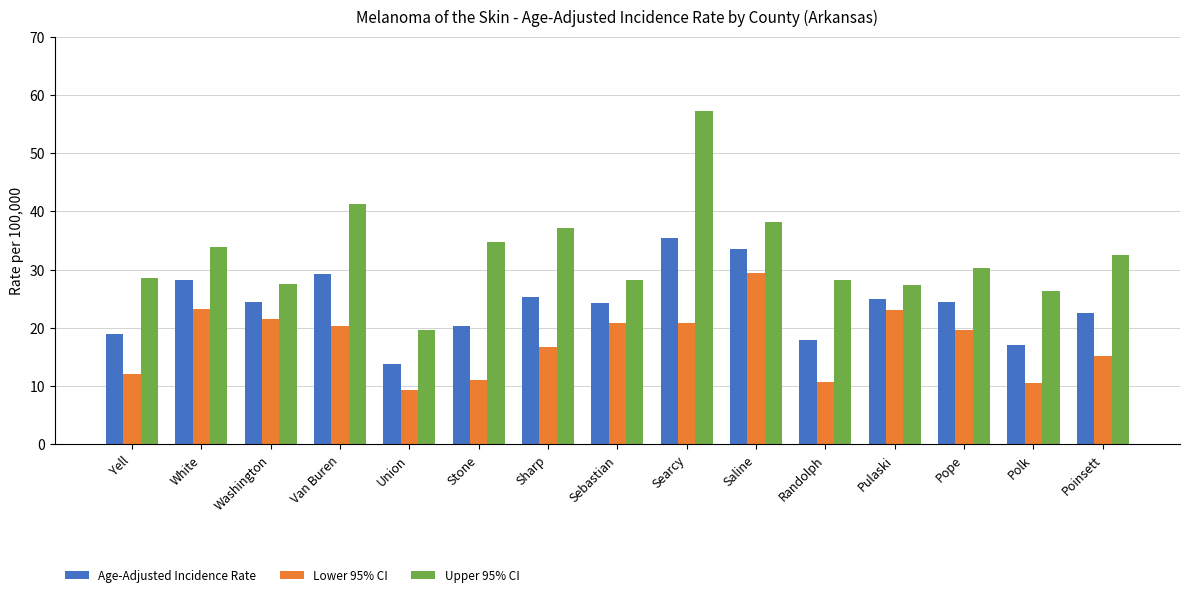

How many values in the Lower 95% CI series are below 19?

7